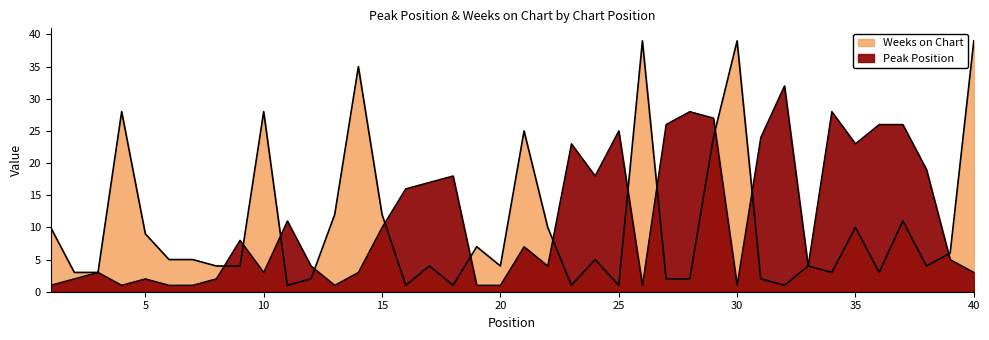

True or false: Weeks on Chart and Peak Position intersect in this chart.

True